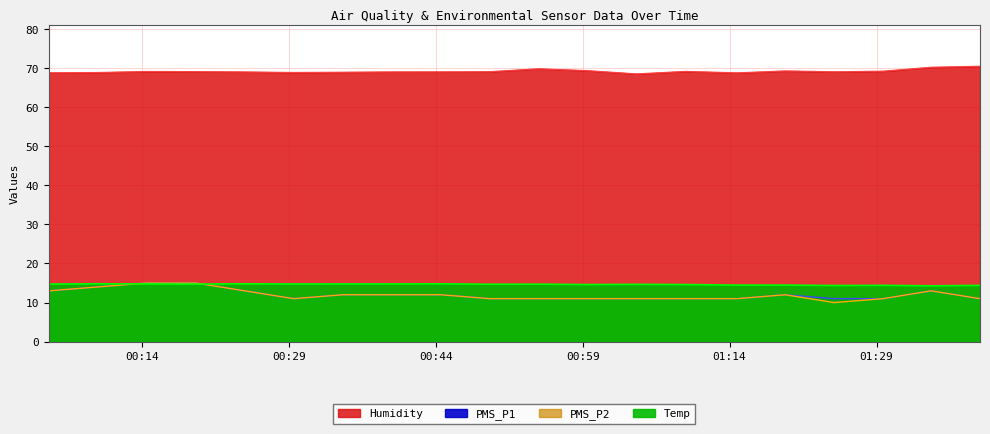

True or false: PMS_P2 has more than 1 interior local peaks.

True